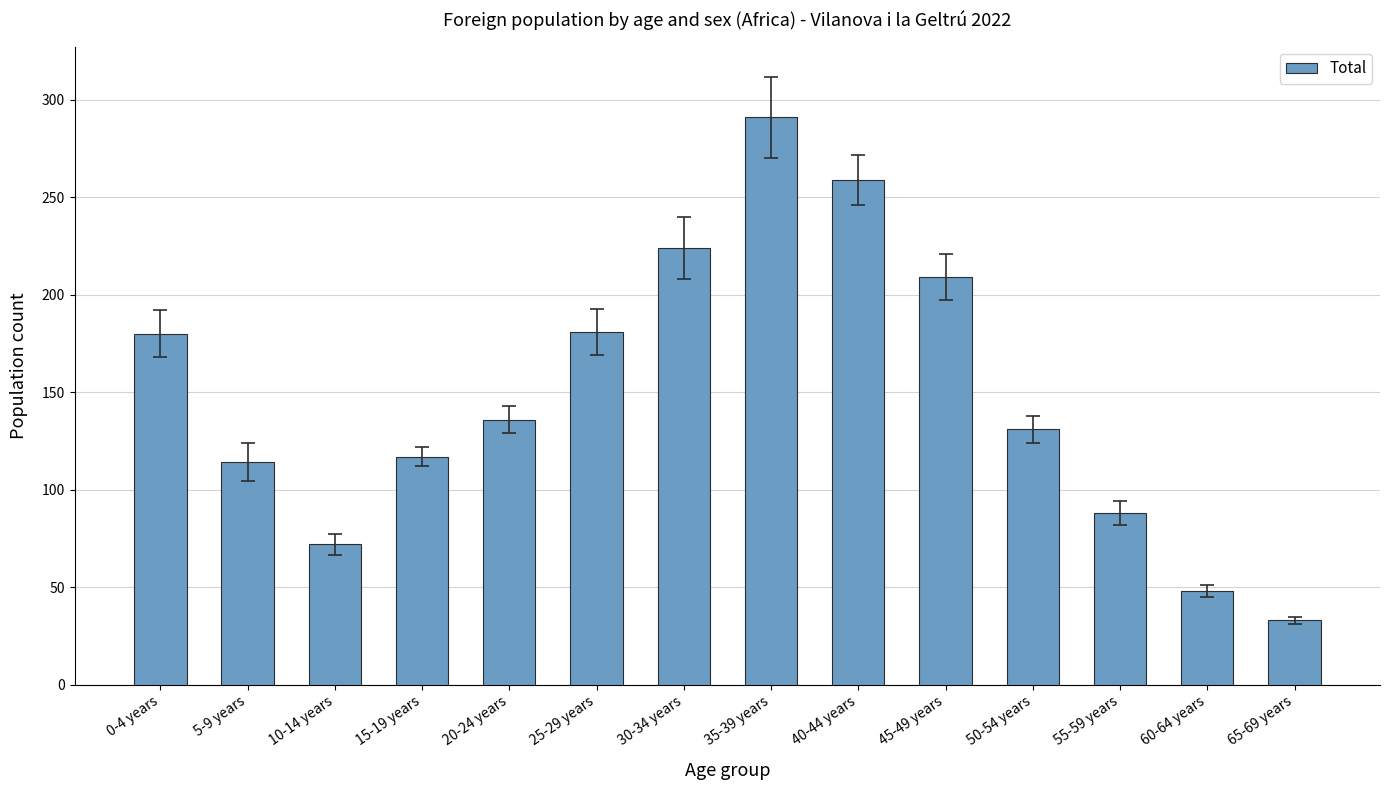

How many bars are there in total?

14